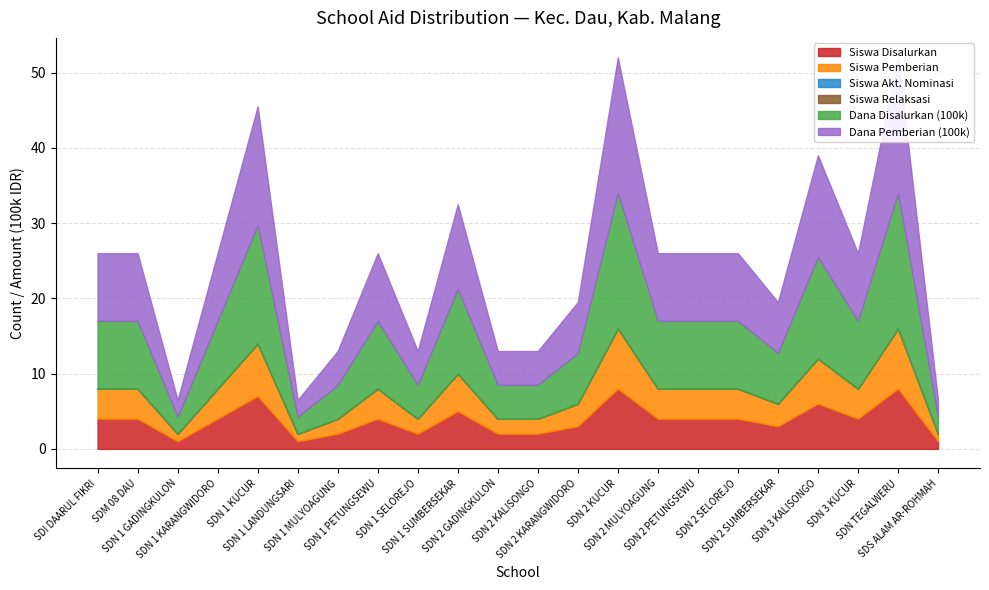

True or false: Siswa Akt. Nominasi and Siswa Disalurkan intersect in this chart.

False